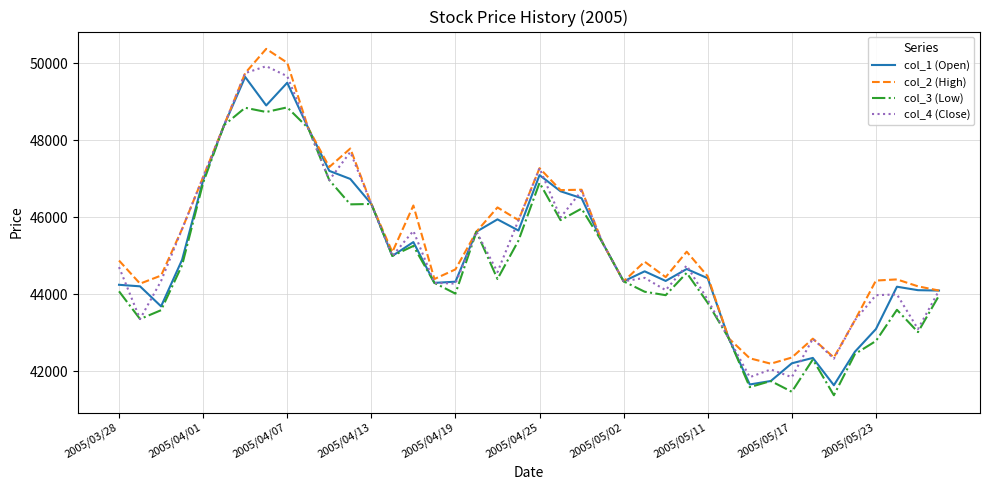

What is the lowest value of the col_1 (Open) series?

41640